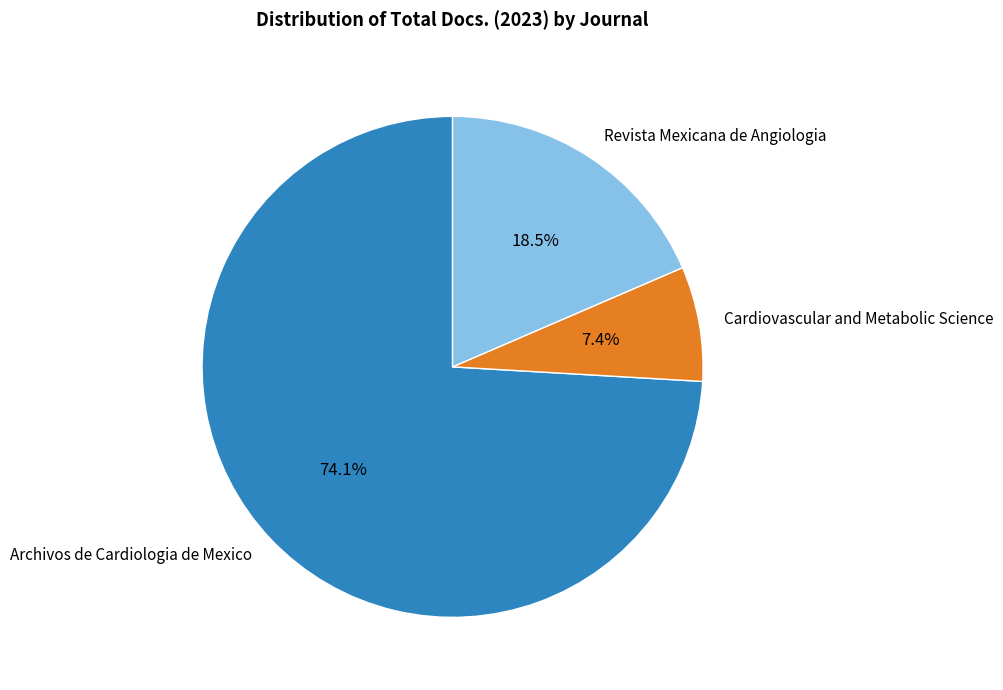

Rank the categories by value from highest to lowest.

Archivos de Cardiologia de Mexico, Revista Mexicana de Angiologia, Cardiovascular and Metabolic Science